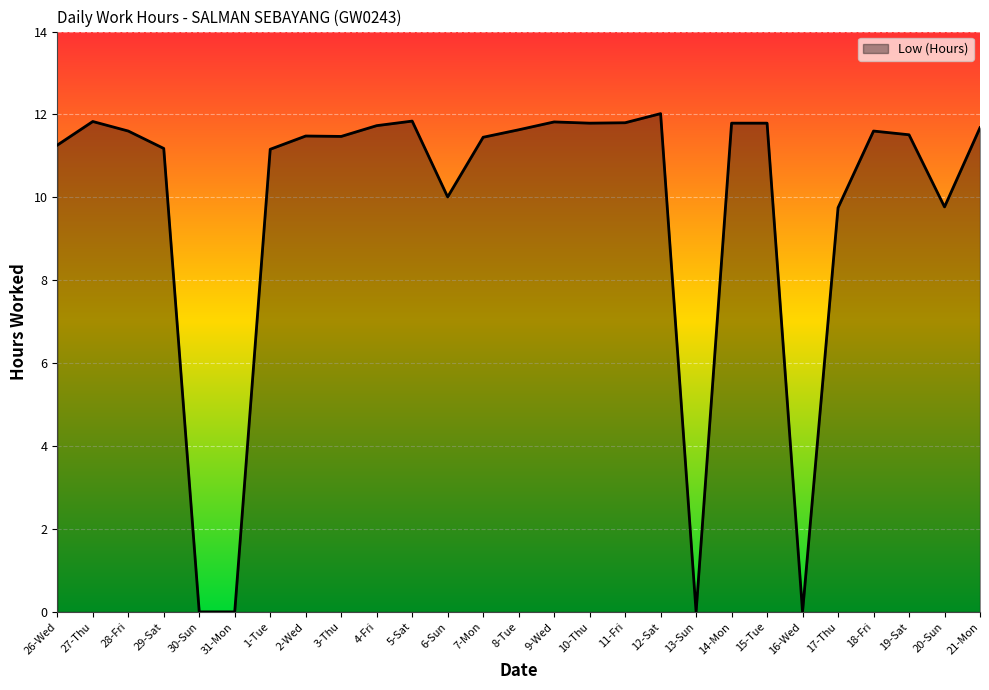

Where does the data first go above 11?

26-Wed